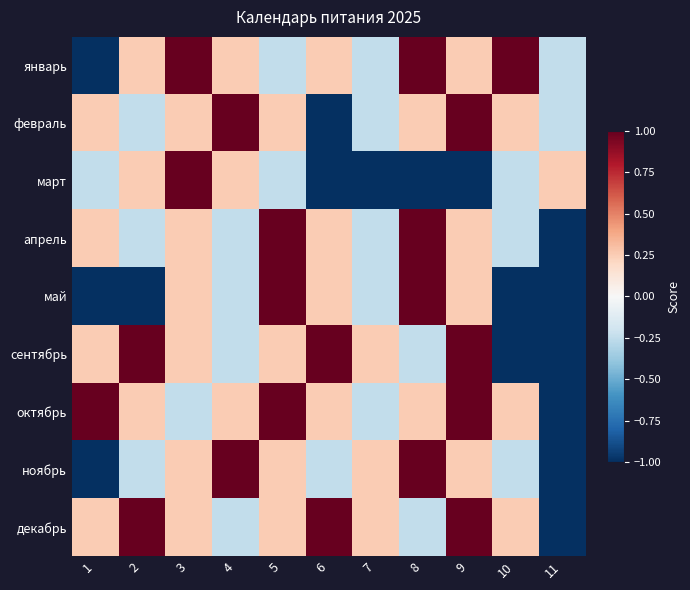

Which series has the widest spread of values?

январь